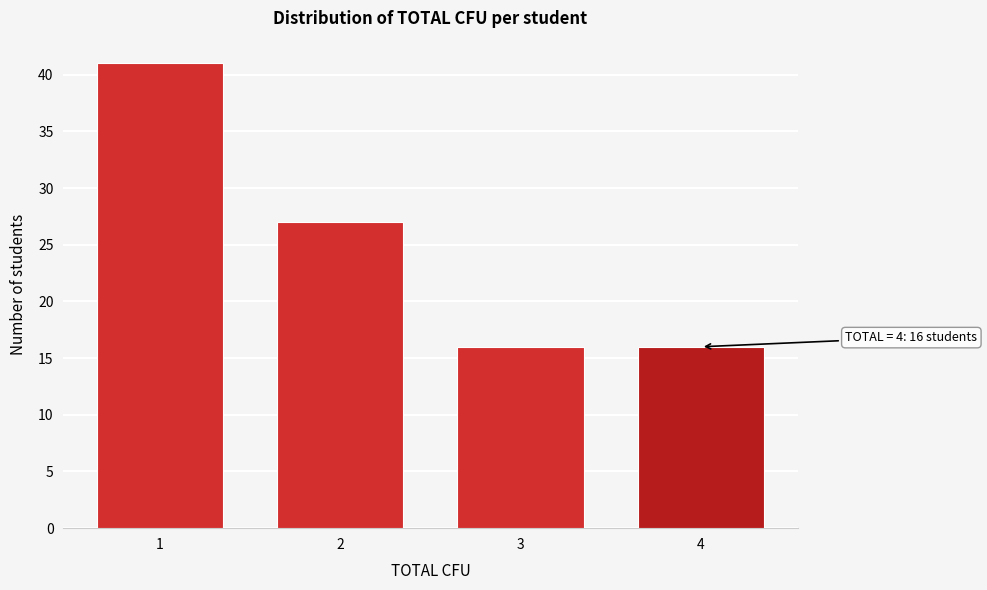

Reading left to right, list all the values displayed in this chart.

1=41	2=27	3=16	4=16